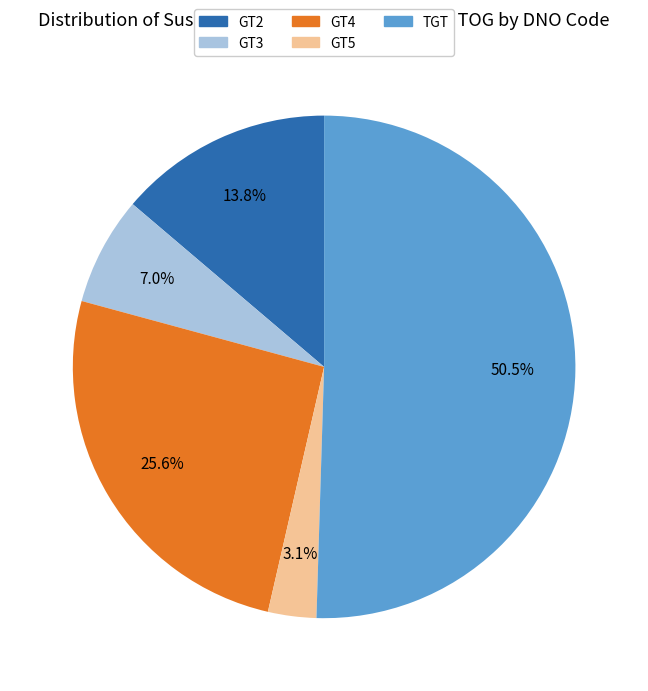

To the nearest percent, what is the average slice percentage?

20%